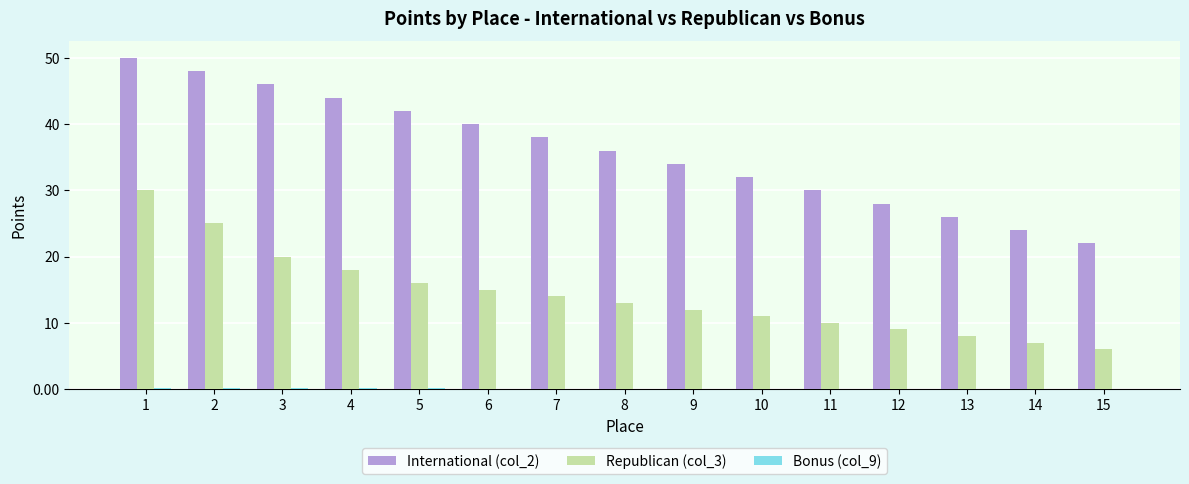

What is the highest value of the Republican (col_3) series?

30.0